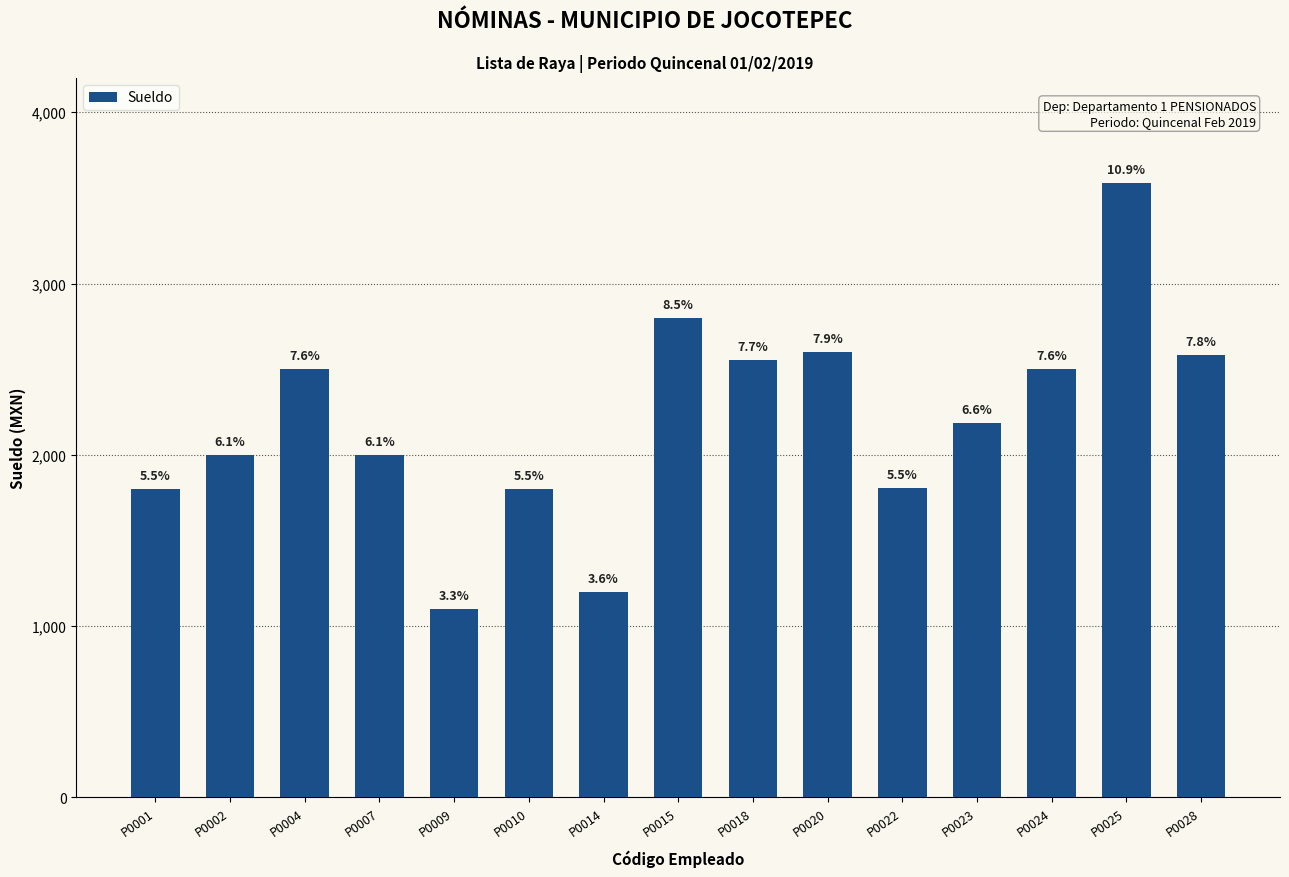

Which has a higher value, P0020 or P0001?

P0020